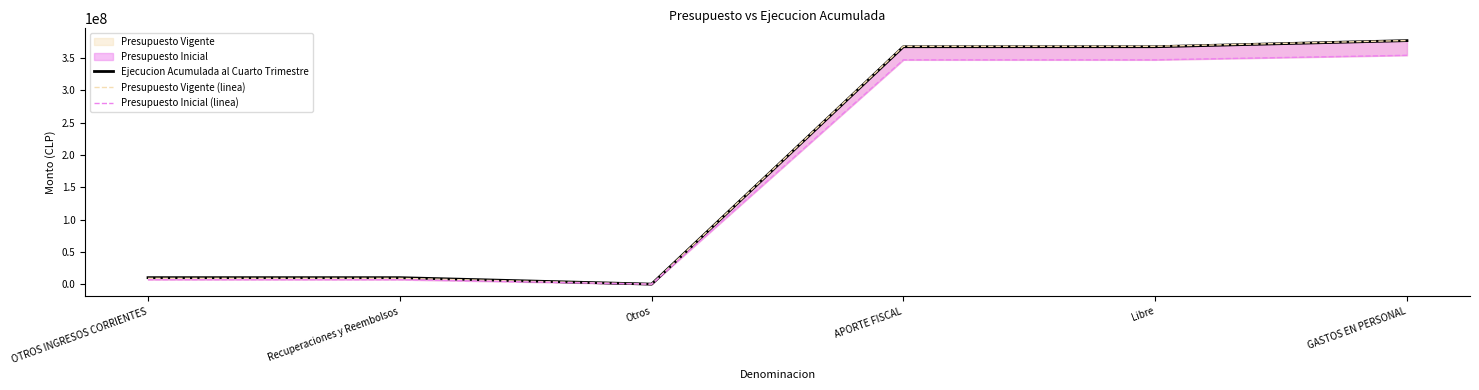

True or false: Presupuesto Vigente (linea) and Presupuesto Inicial (linea) intersect in this chart.

False